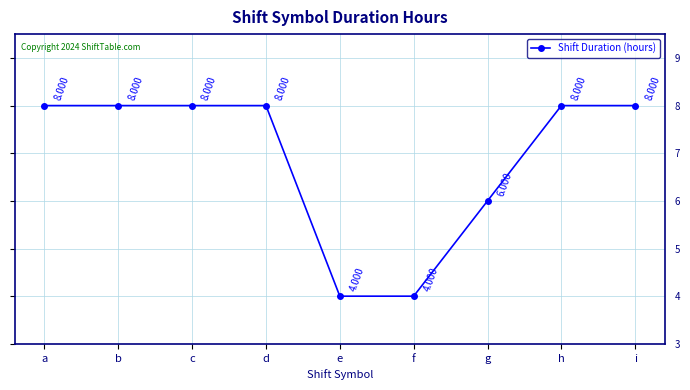

True or false: the data has more than 2 interior local peaks.

False